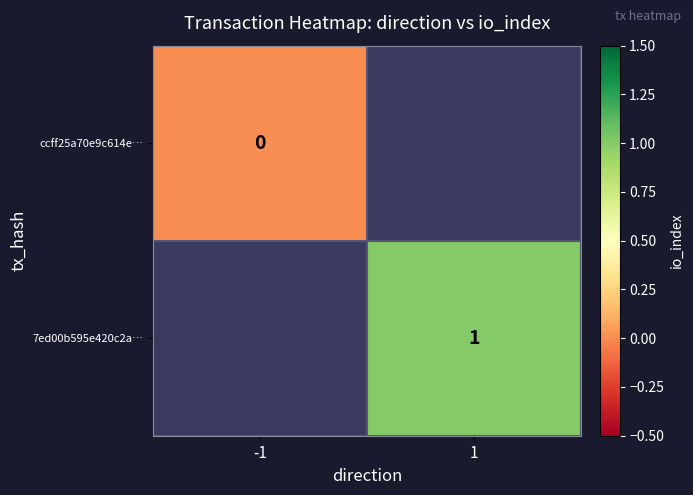

At which category does the chart reach its peak across all series?

1